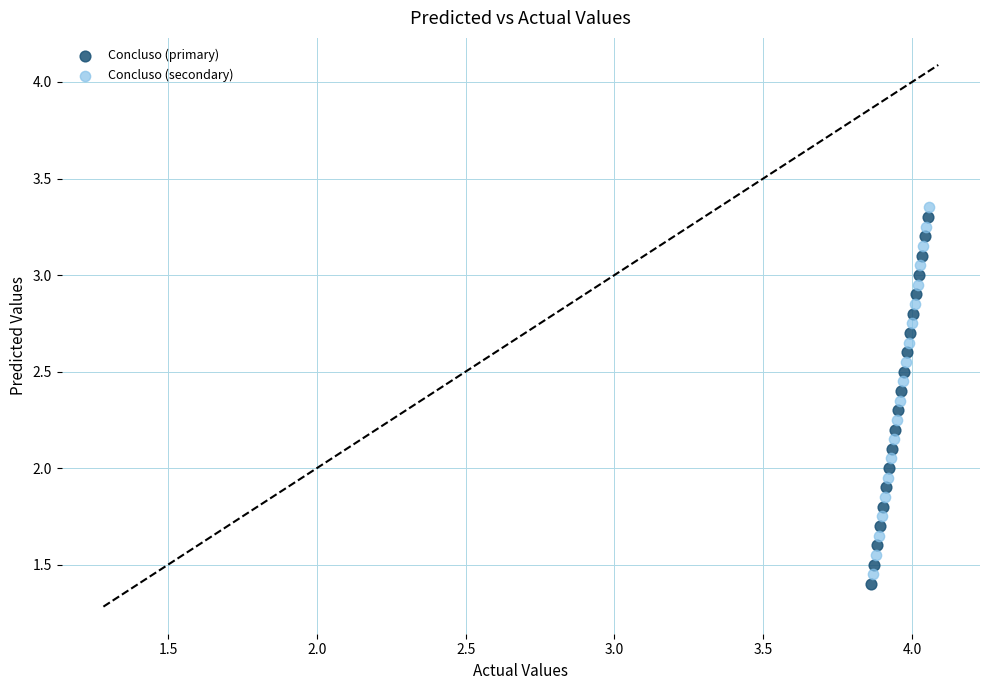

Which series contains the highest Y value?

Concluso (secondary)